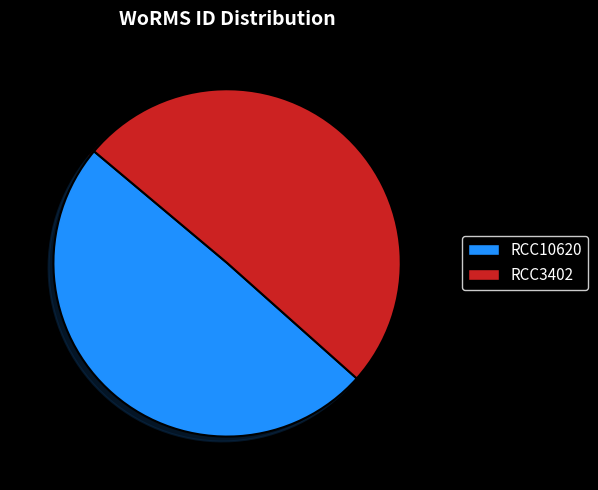

The RCC10620 slice represents 37% of the pie. True or false?

False